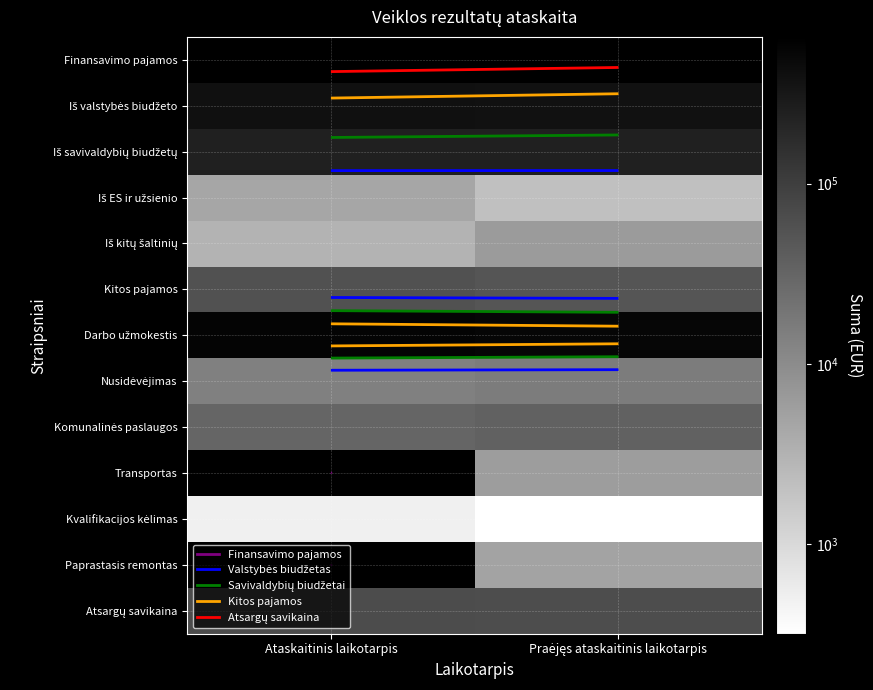

Read the Kitos pajamos value at Praėjęs ataskaitinis laikotarpis.

51724.4